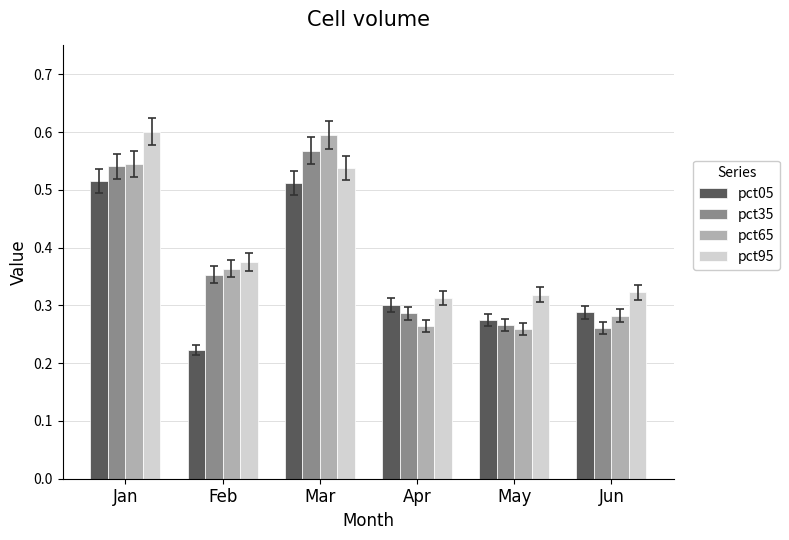

The pct05 series shows 0.3 at Apr. True or false?

True